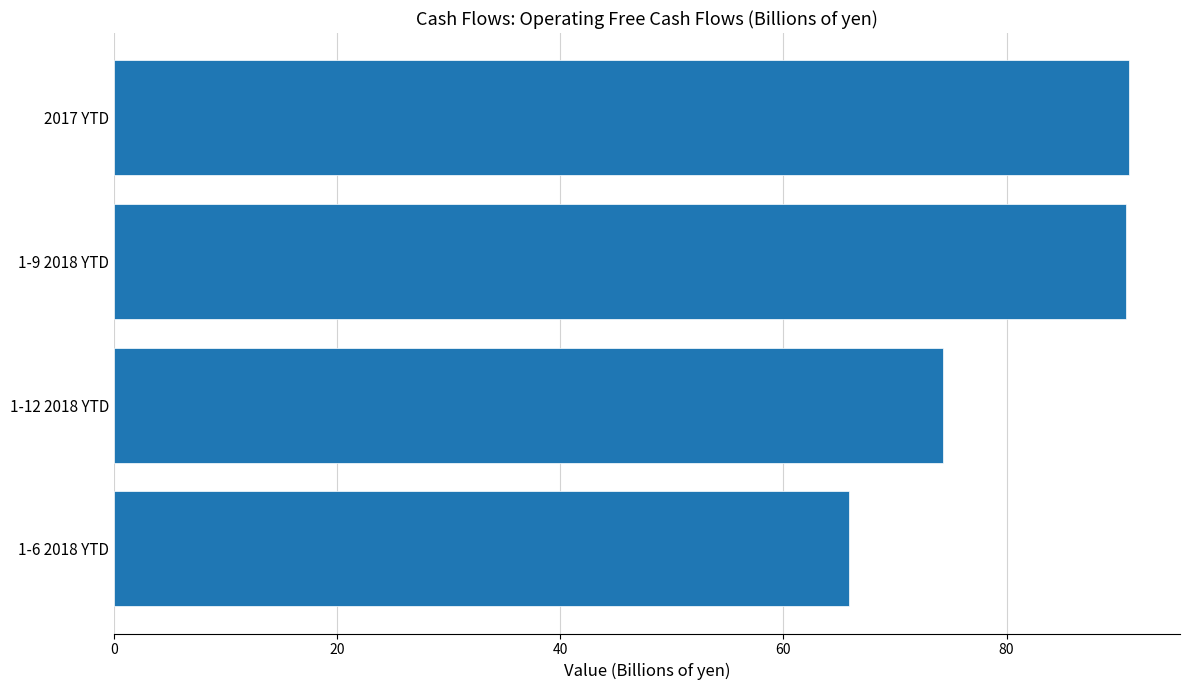

Which has a higher value, 2017 YTD or 1-6 2018 YTD?

2017 YTD